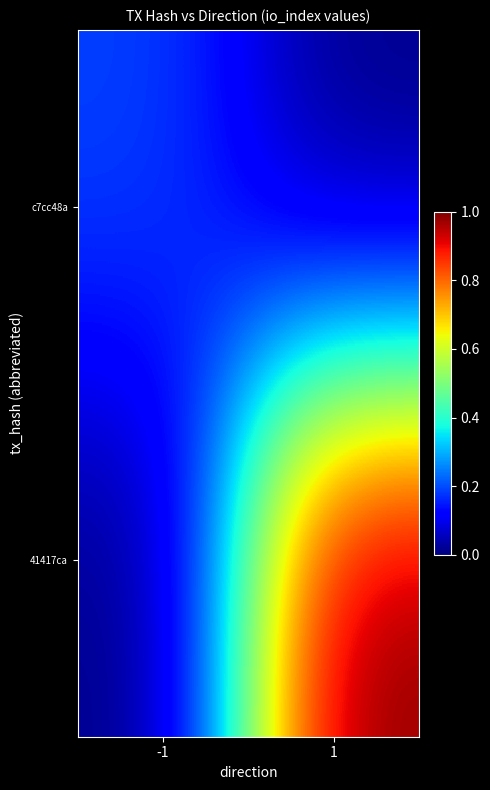

Rank the series at -1 from highest to lowest value.

c7cc48a, 41417ca